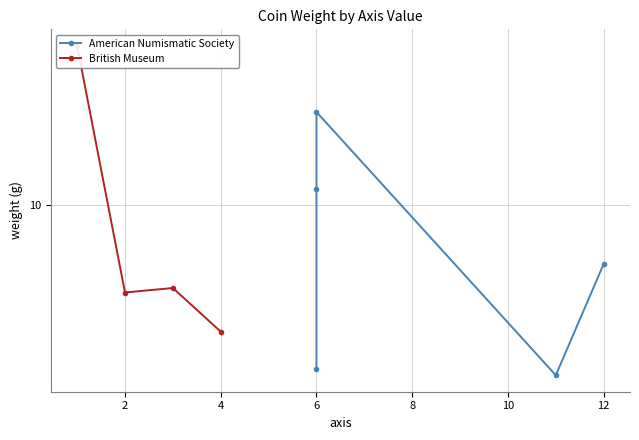

At which category does the data reach its first local valley?

2